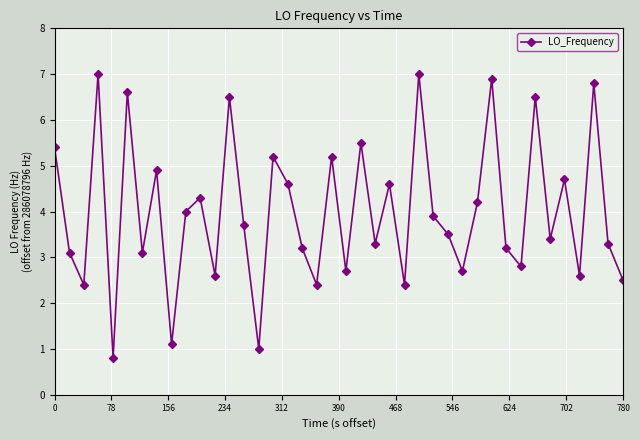

What is the value of the 27th point from the left?

3.9